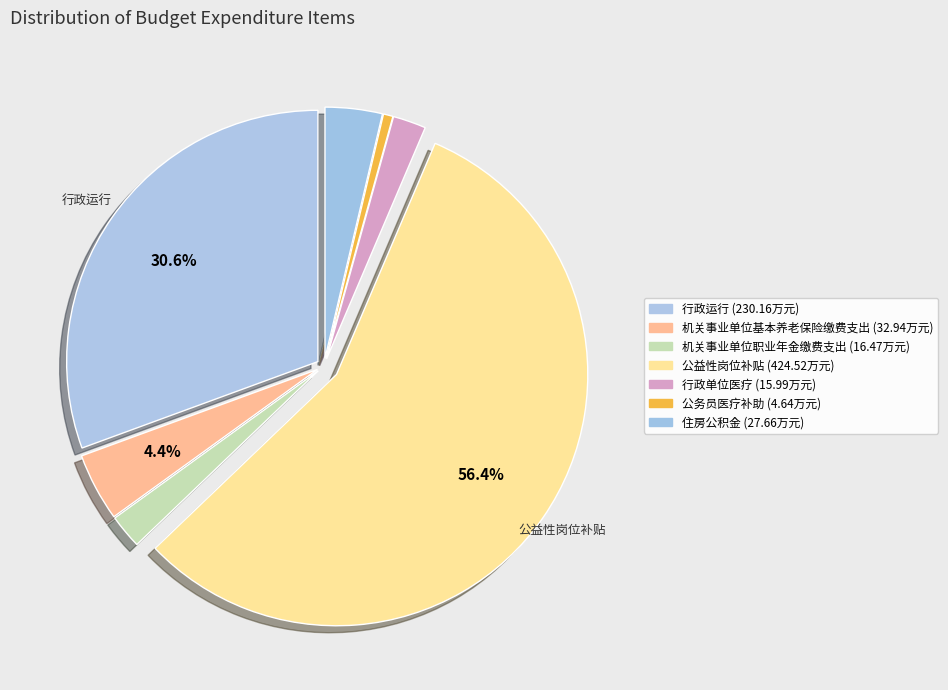

To the nearest percent, what percentage of the pie is 公务员医疗补助?

1%